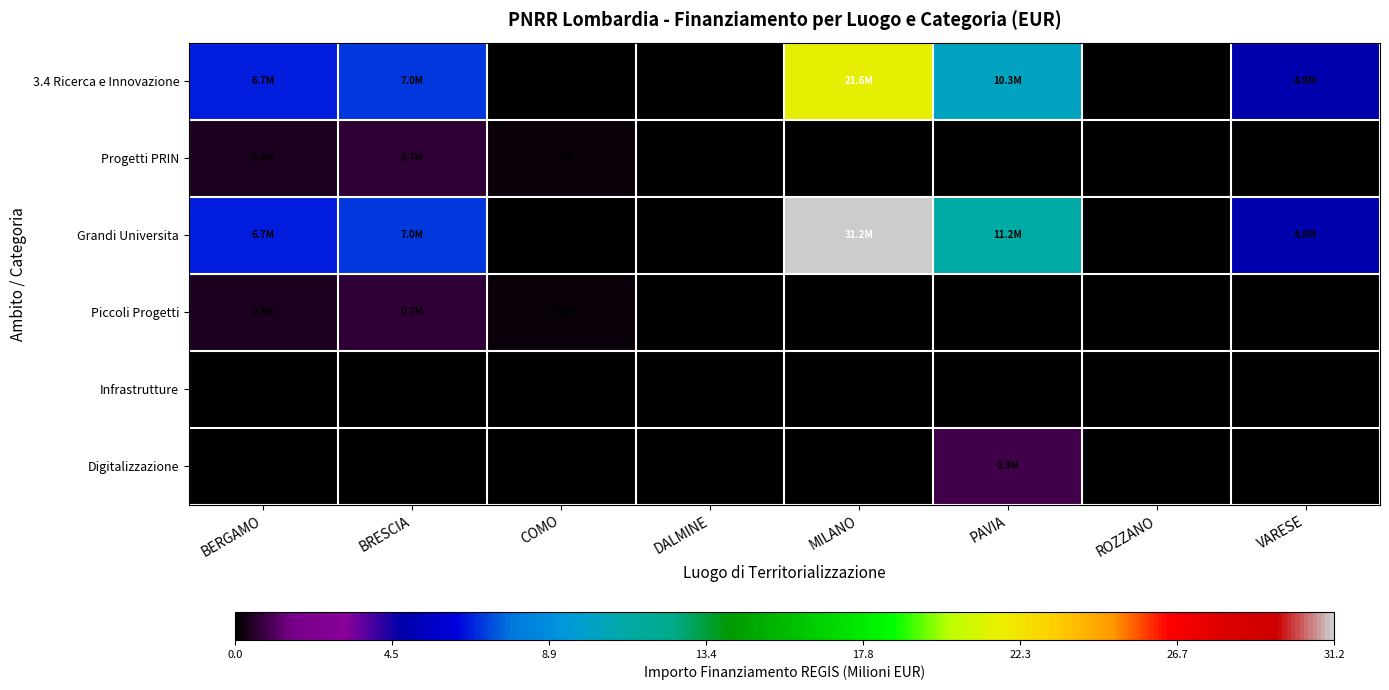

Reading left to right, extract all data points from this chart.

3.4 Ricerca e Innovazione: BERGAMO=6.7	BRESCIA=7.0	COMO=0.1	DALMINE=0.1	MILANO=21.6	PAVIA=10.3	ROZZANO=0.1	VARESE=4.9
Progetti PRIN: BERGAMO=0.4	BRESCIA=0.7	COMO=0.1	DALMINE=0.0	MILANO=0.1	PAVIA=0.1	ROZZANO=0.0	VARESE=0.1
Grandi Universita: BERGAMO=6.7	BRESCIA=7.0	COMO=0.0	DALMINE=0.0	MILANO=31.2	PAVIA=11.2	ROZZANO=0.0	VARESE=4.9
Piccoli Progetti: BERGAMO=0.4	BRESCIA=0.7	COMO=0.2	DALMINE=0.1	MILANO=0.1	PAVIA=0.1	ROZZANO=0.1	VARESE=0.1
Infrastrutture: BERGAMO=0.1	BRESCIA=0.1	COMO=0.1	DALMINE=0.1	MILANO=0.1	PAVIA=0.1	ROZZANO=0.1	VARESE=0.1
Digitalizzazione: BERGAMO=0.0	BRESCIA=0.1	COMO=0.1	DALMINE=0.0	MILANO=0.0	PAVIA=0.9	ROZZANO=0.1	VARESE=0.0